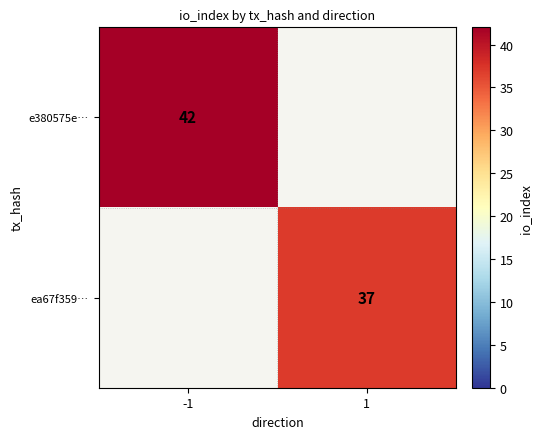

How many data points does each series have?

2